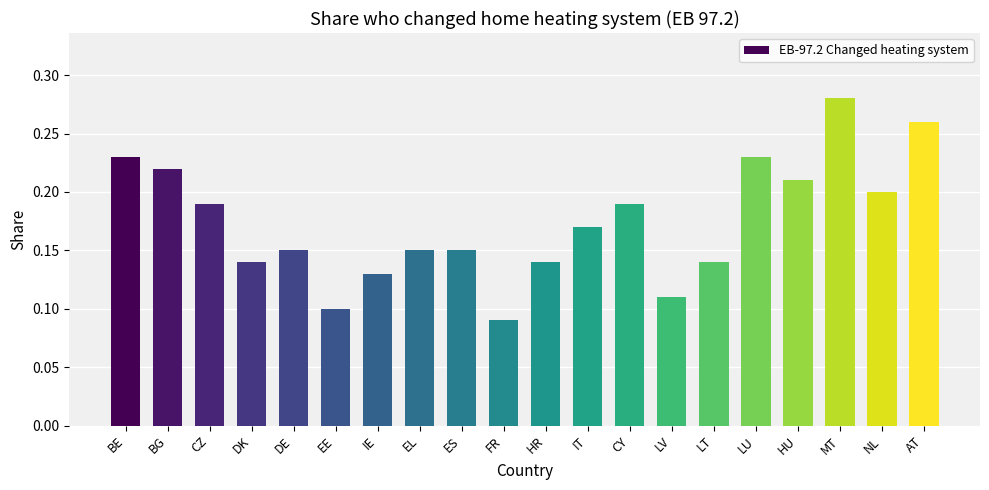

Which has a higher value, MT or DE?

MT